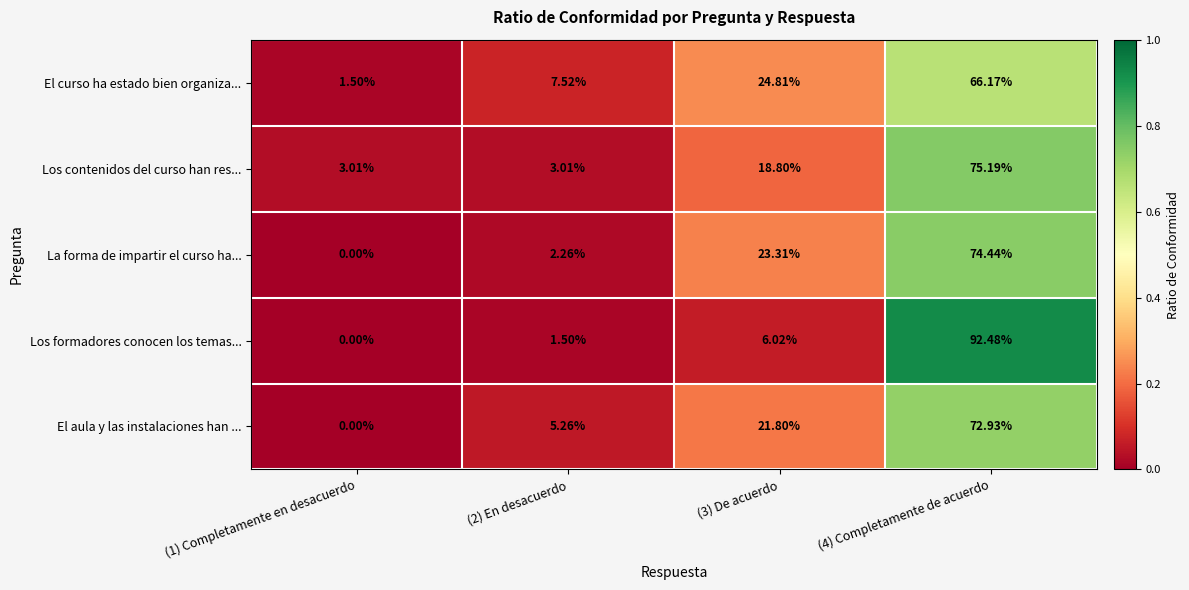

Is the value of Los formadores conocen los temas... at (4) Completamente de acuerdo greater than the value of El curso ha estado bien organiza... at (2) En desacuerdo?

Yes